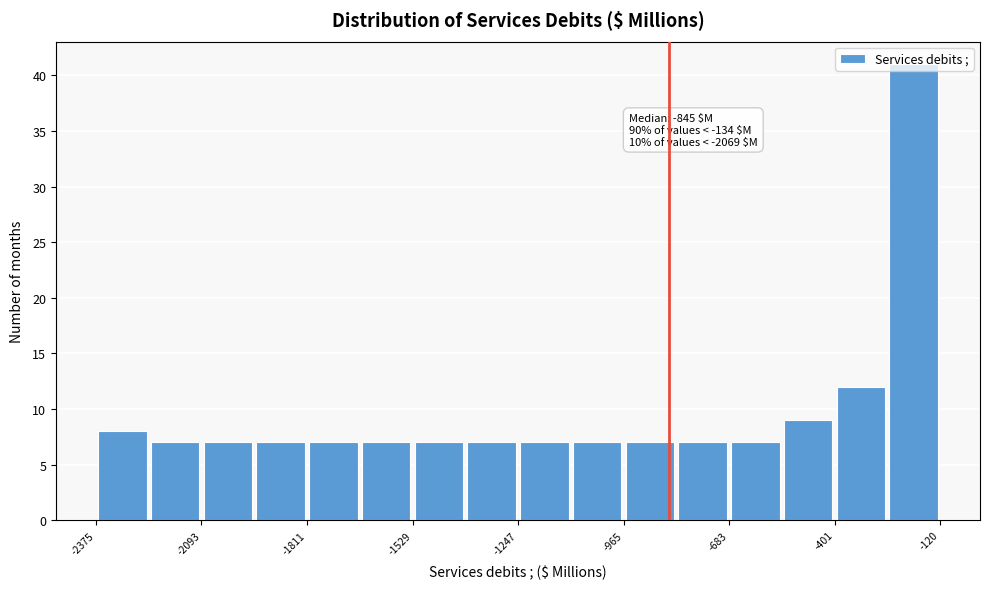

Around what value on the x-axis is the tallest bar? Give the approximate position of its centre, as read against the axis.

-200